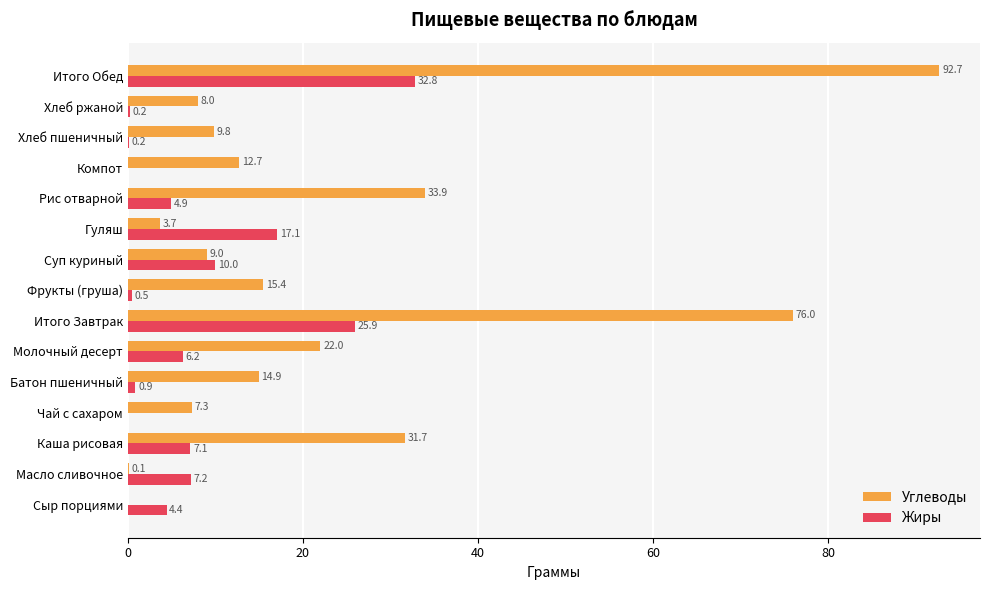

What is the approximate value of Жиры at Рис отварной?

4.9